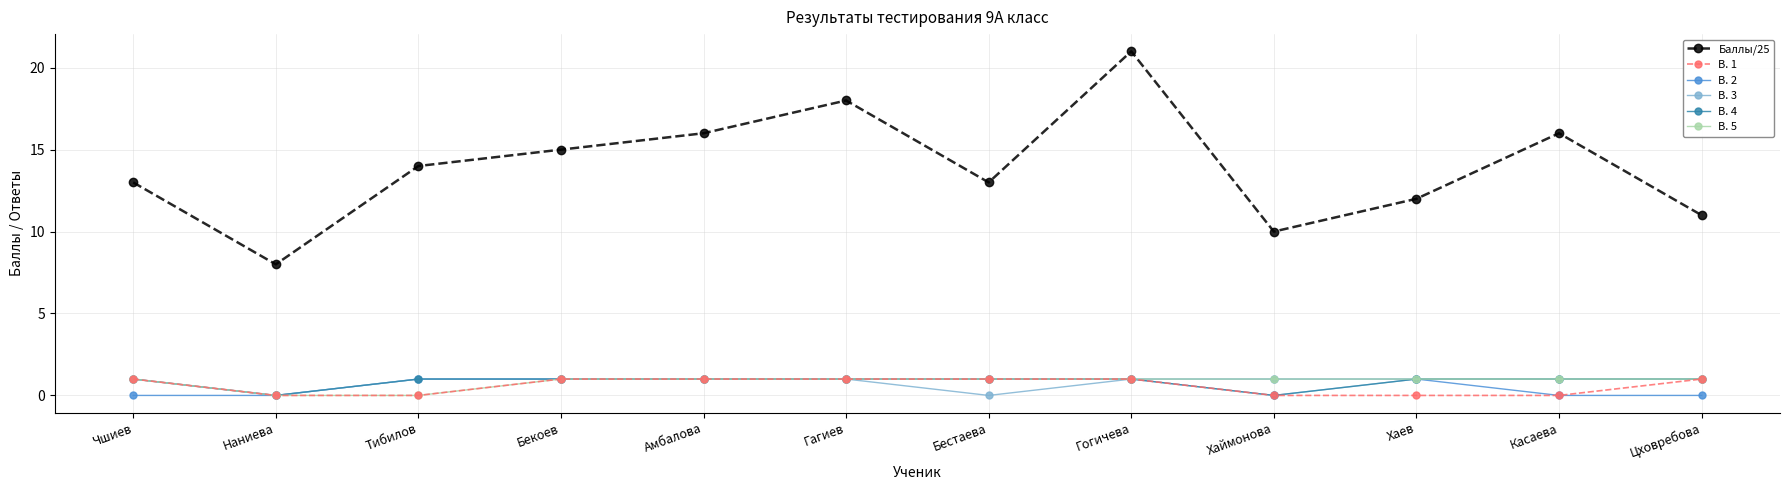

What is the sum of all В. 1 values?

7